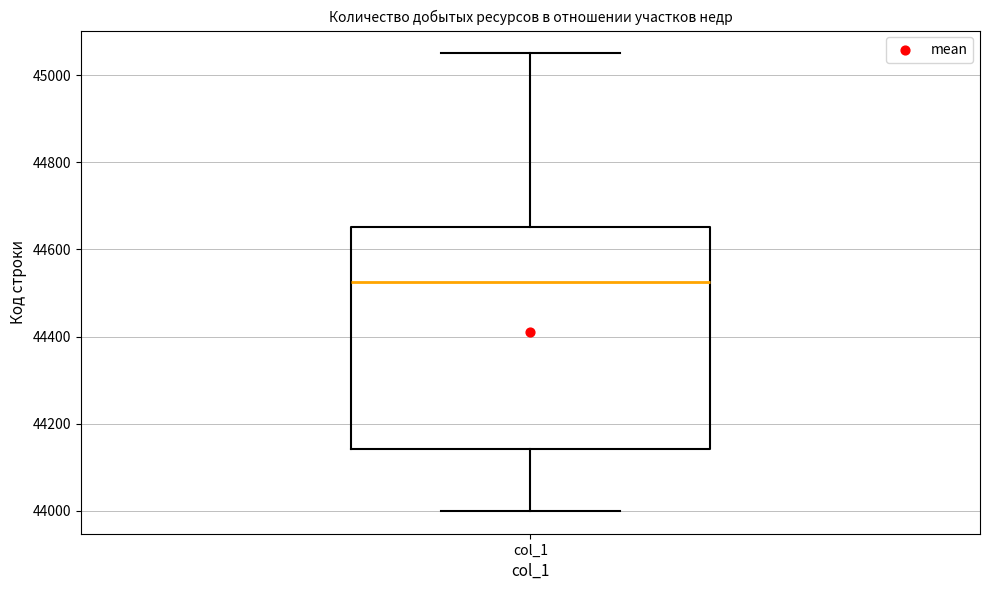

Where is the lower edge of the box for col_1 on the y-axis? The values are not printed on the chart, so give them approximately, as read against the axis.

44140